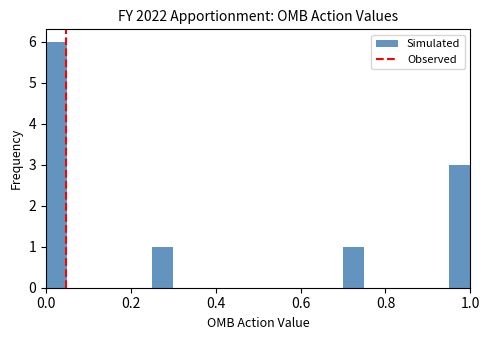

Read against the x-axis, roughly where is the centre of the tallest bar?

0.02